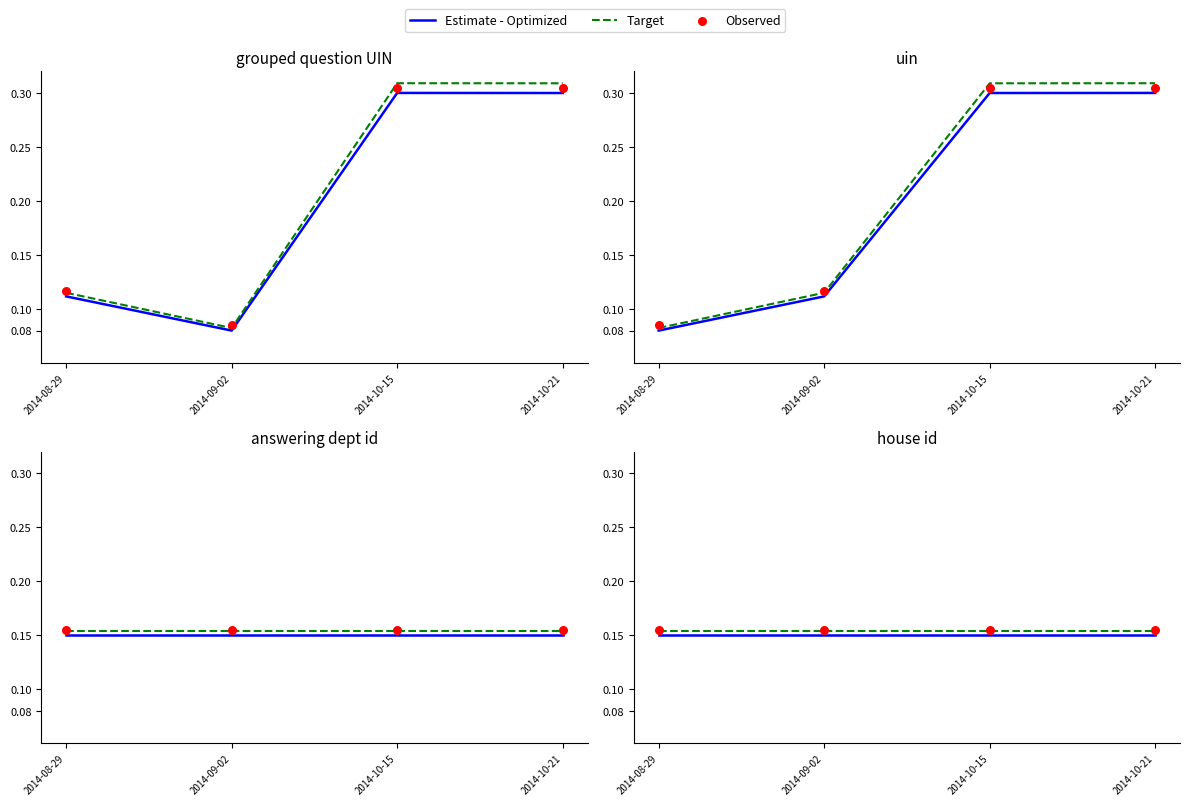

Which series has the widest spread of Y values?

Estimate - Optimized